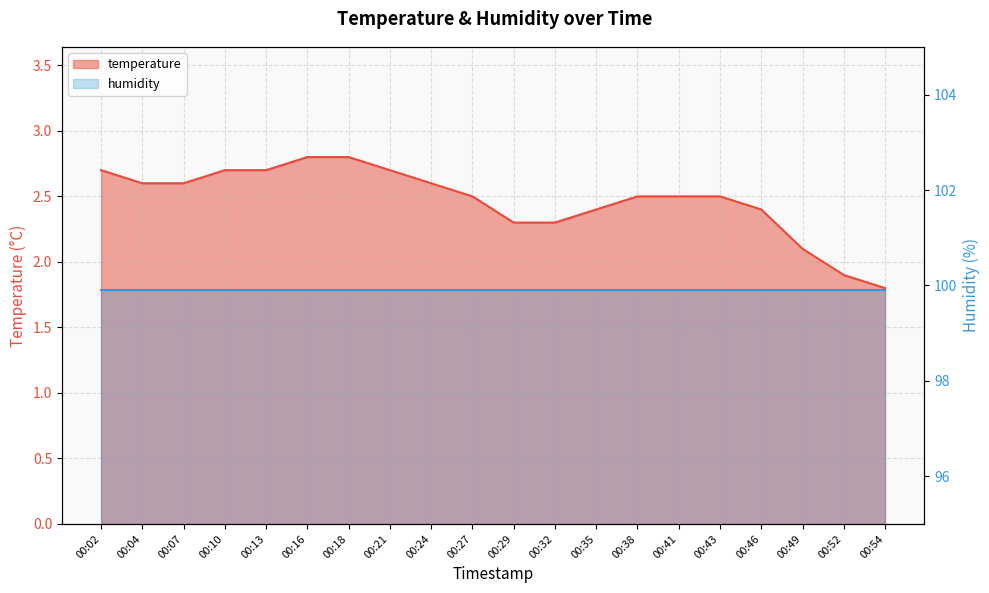

Rank the categories by value from highest to lowest.

00:16, 00:18, 00:02, 00:10, 00:13, 00:21, 00:04, 00:07, 00:24, 00:27, 00:38, 00:41, 00:43, 00:35, 00:46, 00:29, 00:32, 00:49, 00:52, 00:54